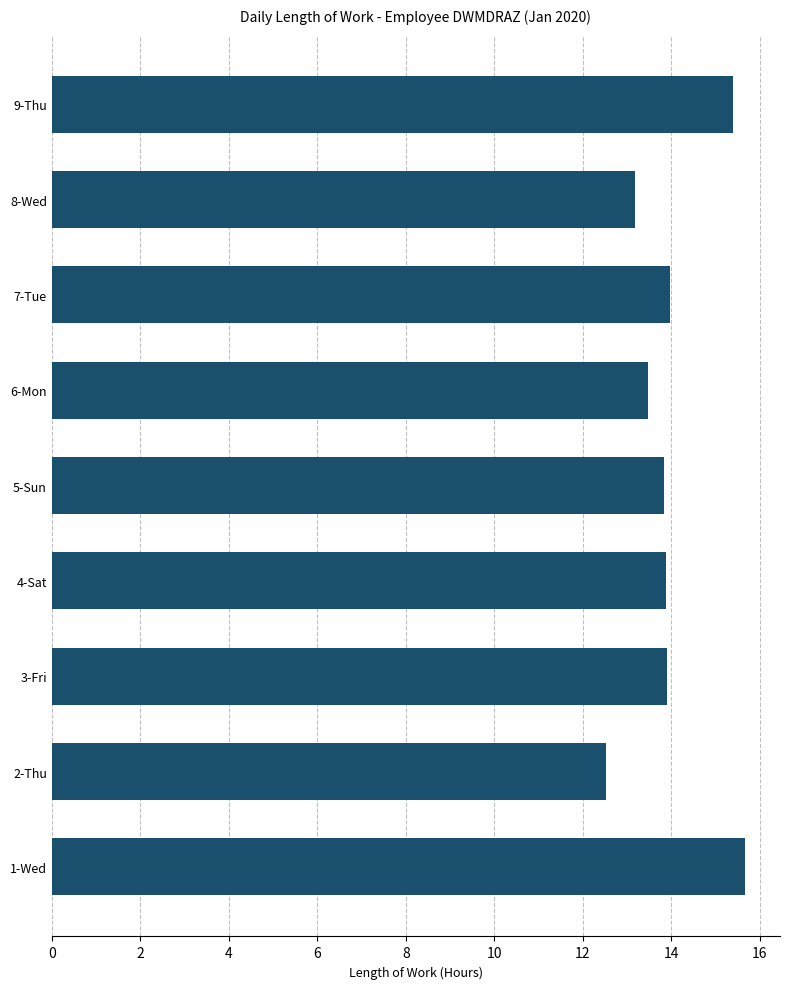

What is the average value?

14.0